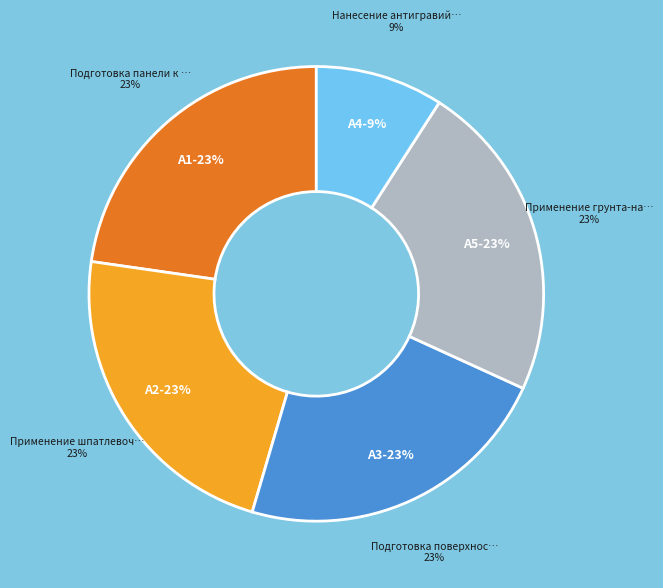

Which slice is the largest?

А1 Подготовка панели к ремонту